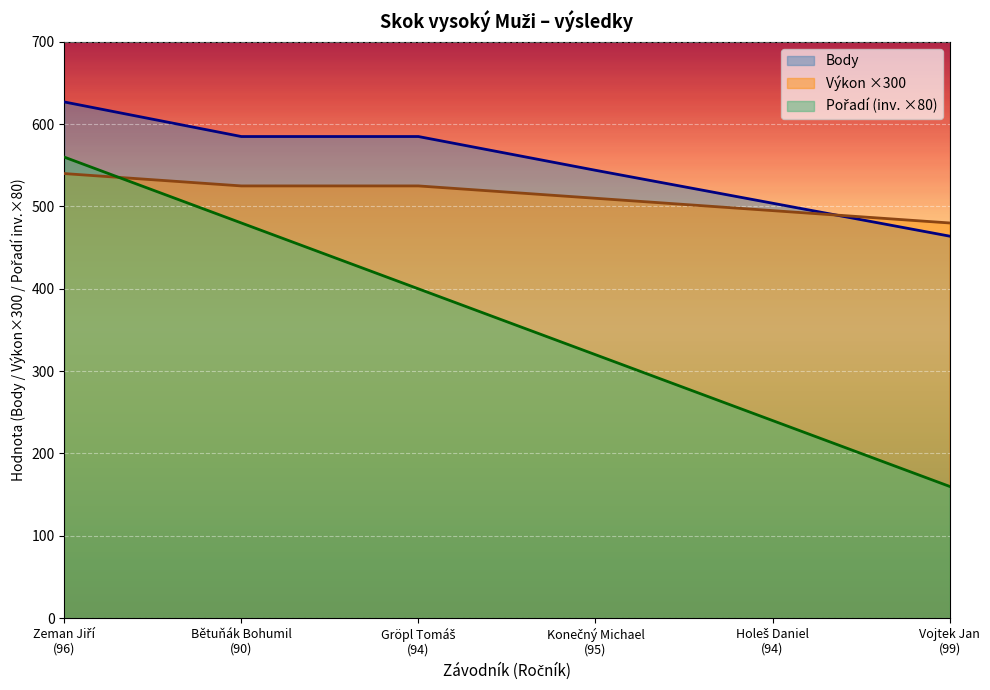

List the labels in order of Pořadí value, largest first.

Zeman Jiří
(96), Bětuňák Bohumil
(90), Gröpl Tomáš
(94), Konečný Michael
(95), Holeš Daniel
(94), Vojtek Jan
(99)